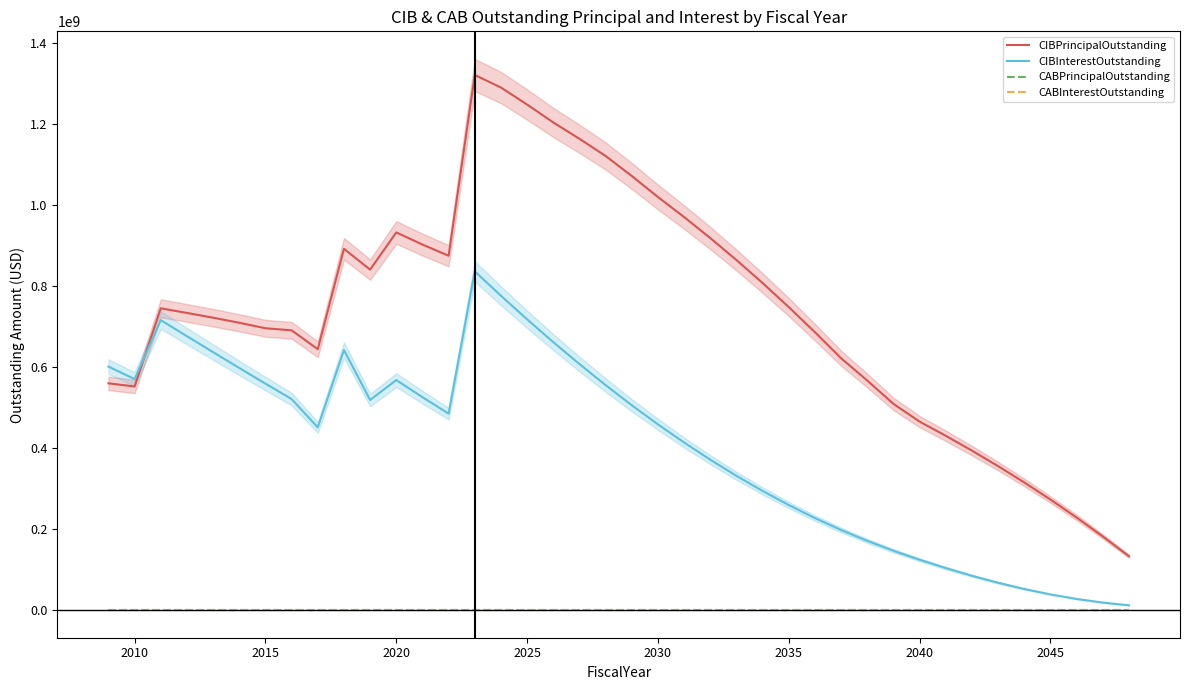

Is it true that CIBInterestOutstanding equals 168813093.0 at 2040?

False